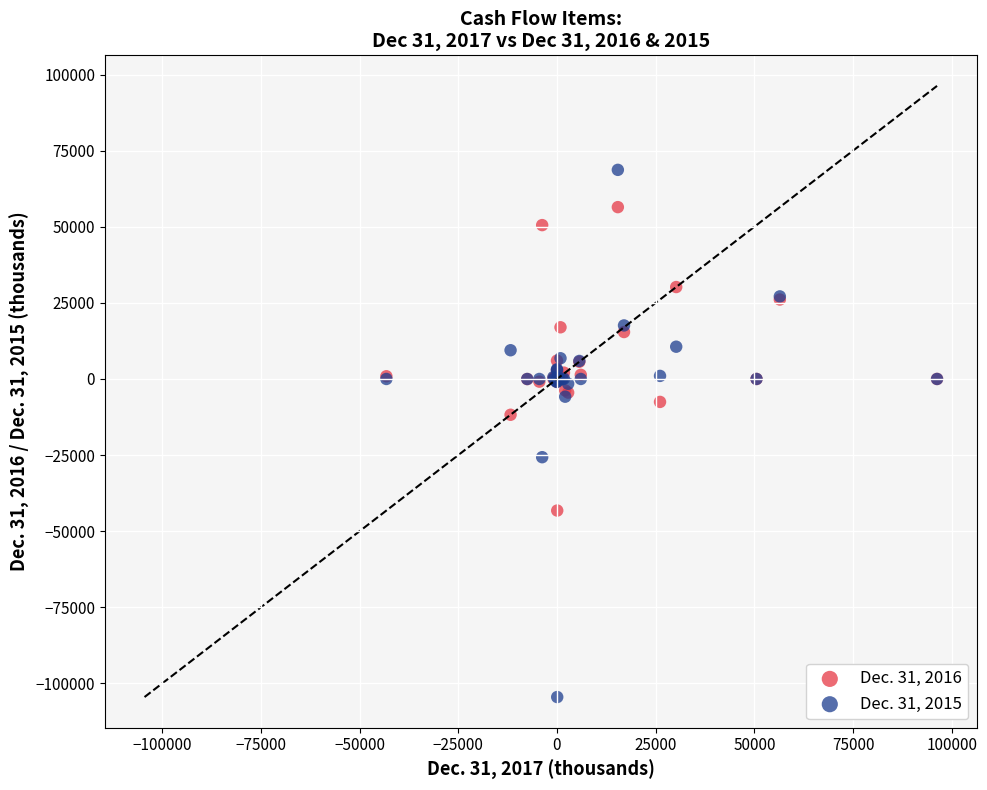

Which series reaches the minimum Y coordinate?

Dec. 31, 2015